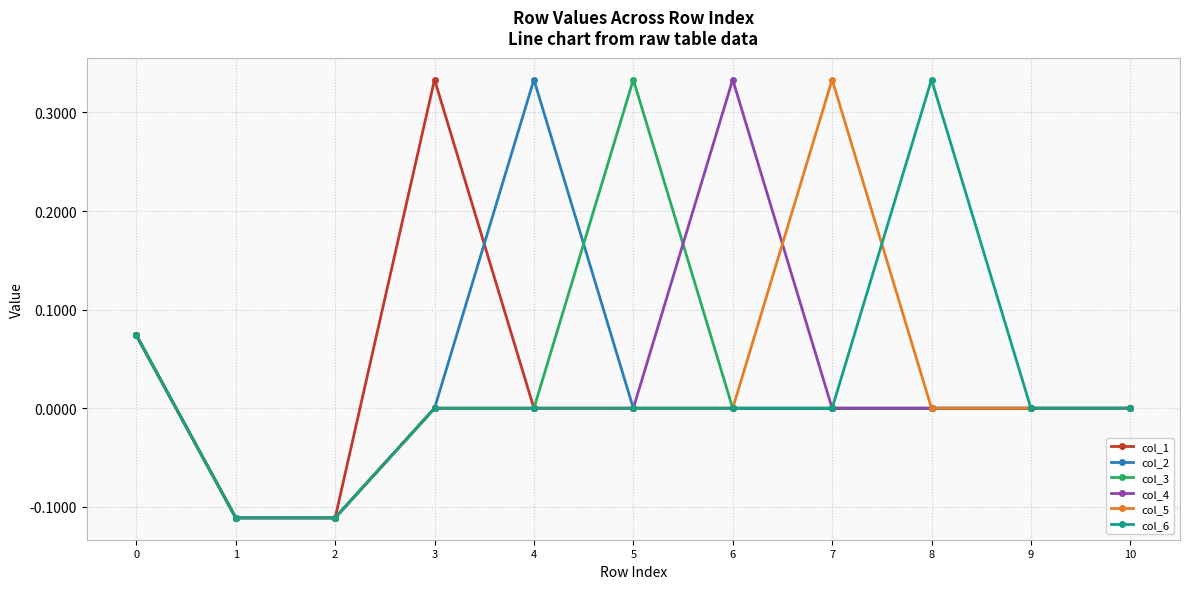

How many categories are shown in the chart?

11